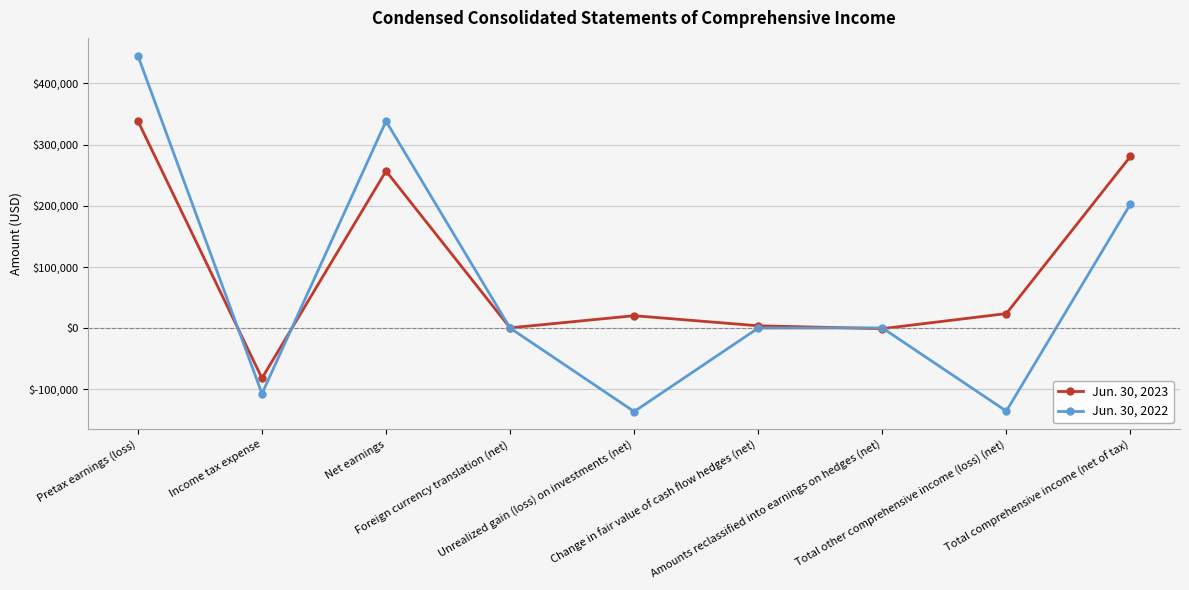

At how many categories does at least one series exceed 98596?

3